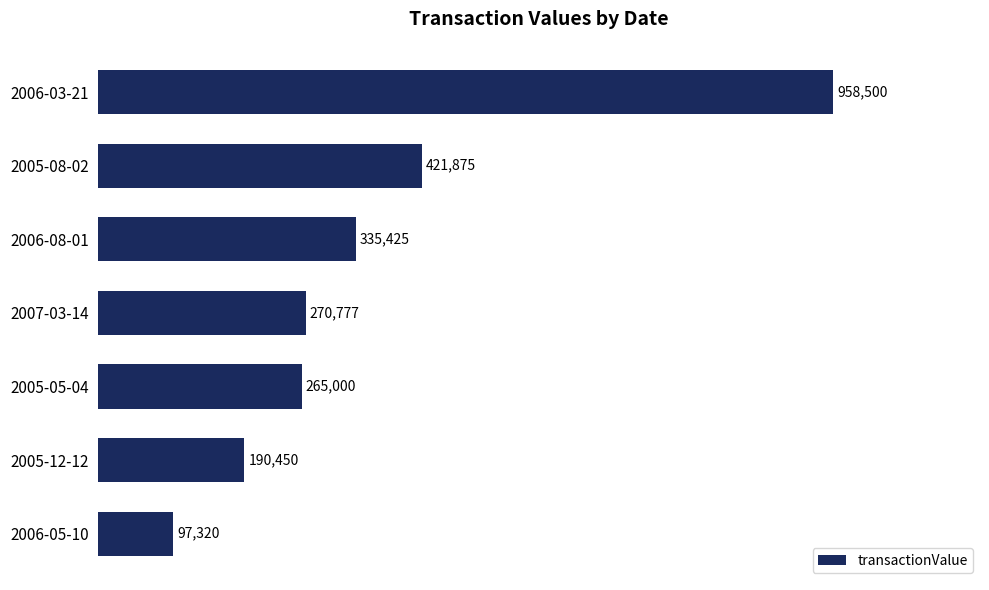

List the labels in order of value, smallest first.

2006-05-10, 2005-12-12, 2005-05-04, 2007-03-14, 2006-08-01, 2005-08-02, 2006-03-21